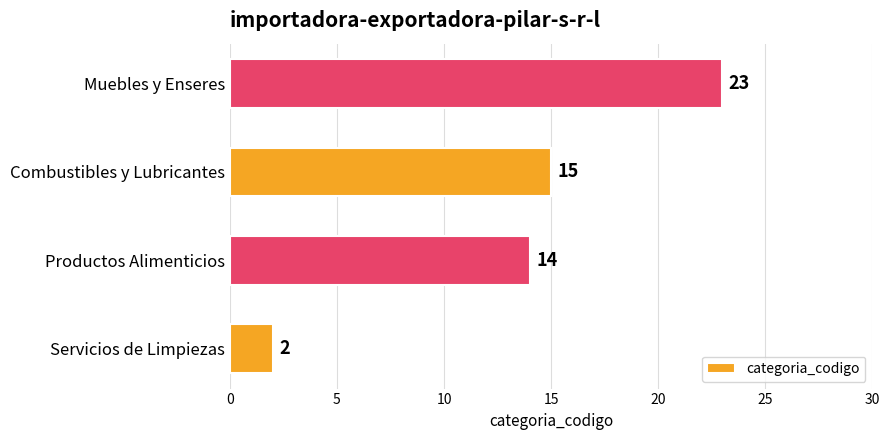

How many values are below 15?

2